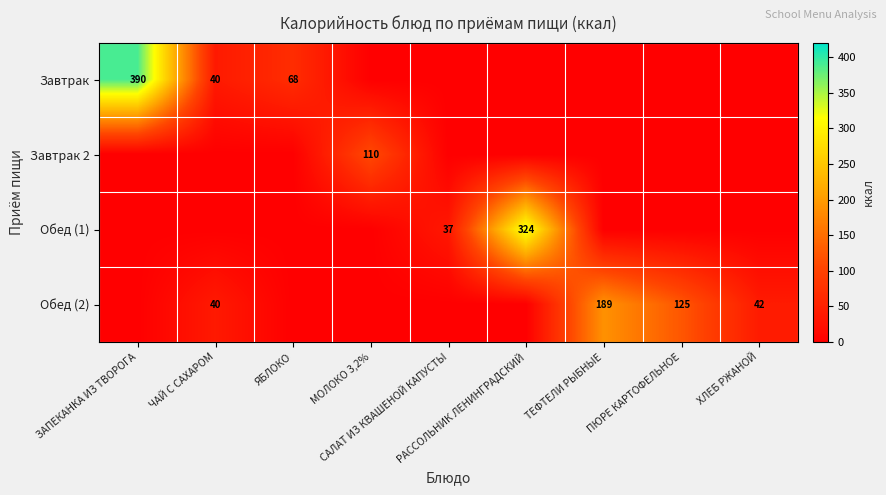

Between ЧАЙ С САХАРОМ and ПЮРЕ КАРТОФЕЛЬНОЕ, which is larger?

ЧАЙ С САХАРОМ